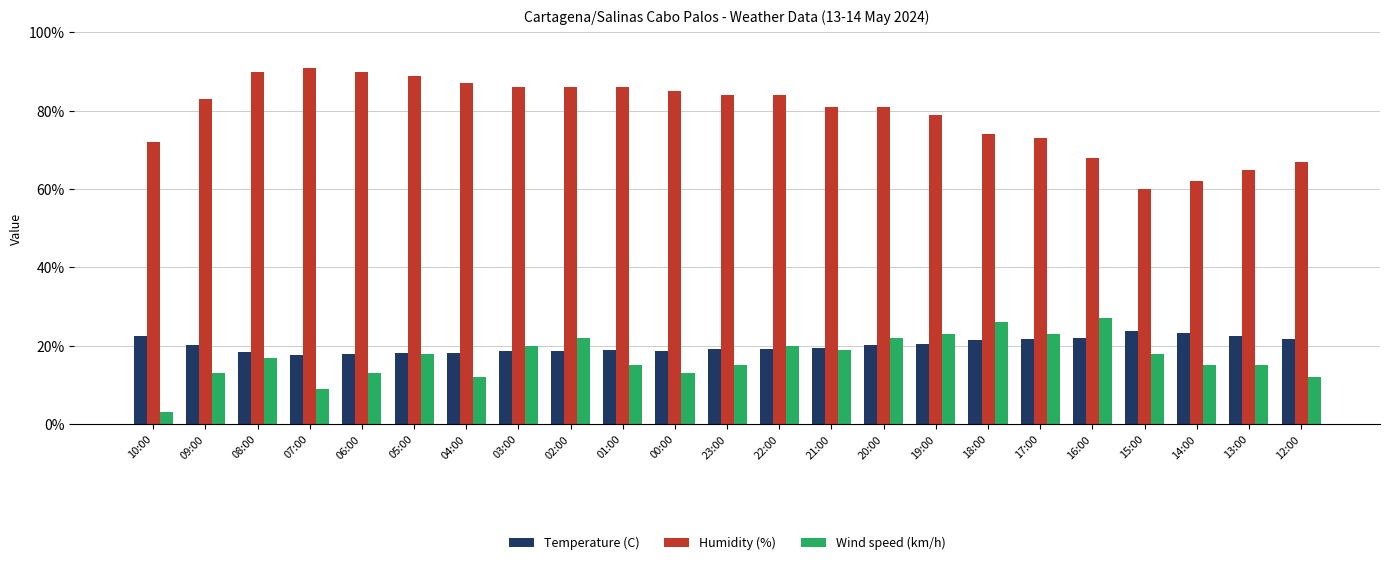

How many categories are shown in the chart?

23